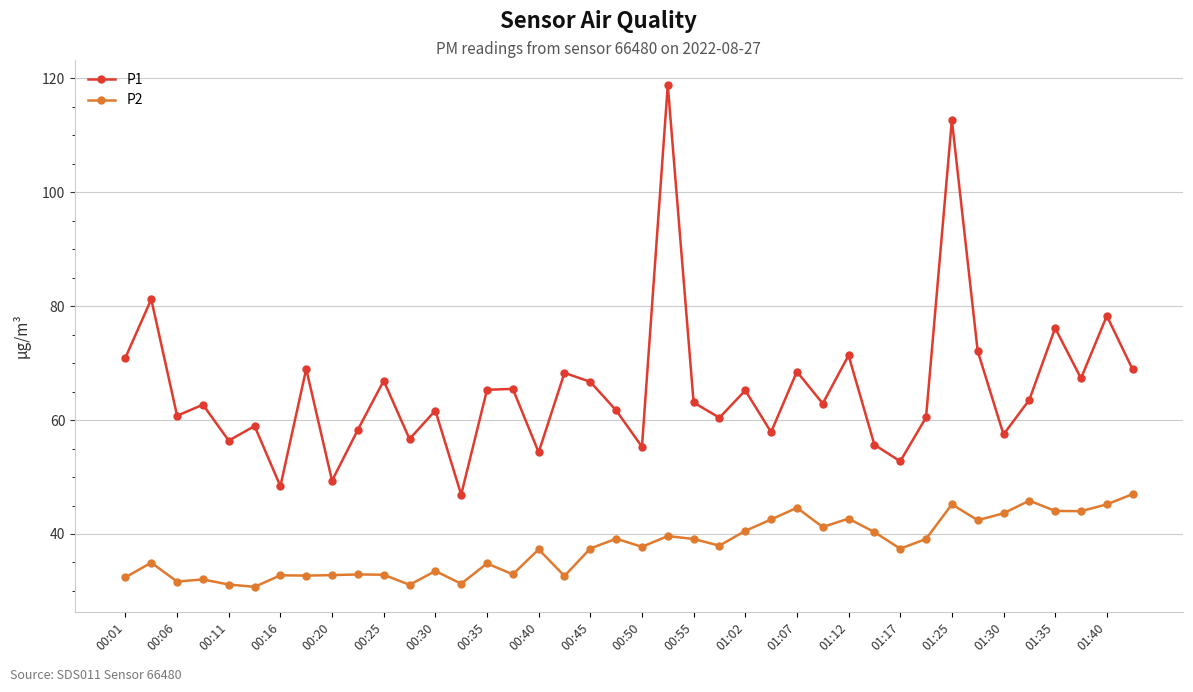

Count the number of data series in this chart.

2